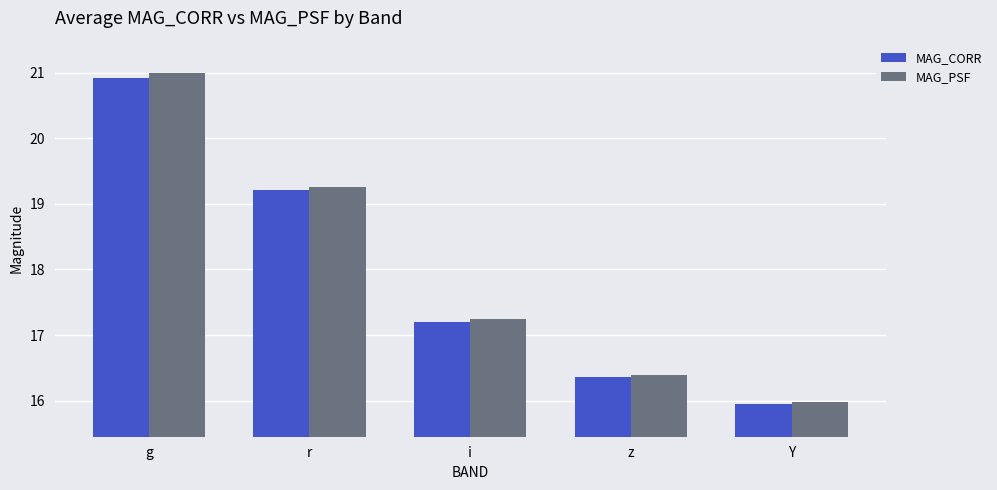

What is the spread (max minus min) of values at g?

0.1